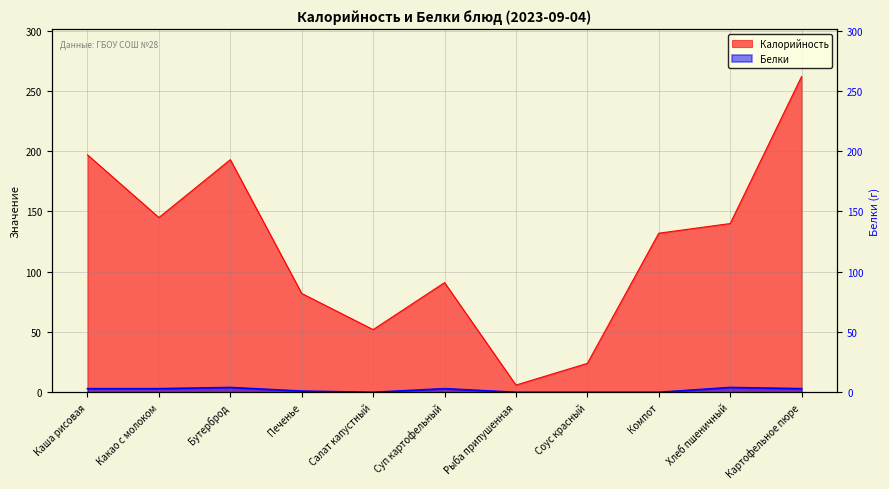

True or false: Калорийность has more than 0 interior local peaks.

True